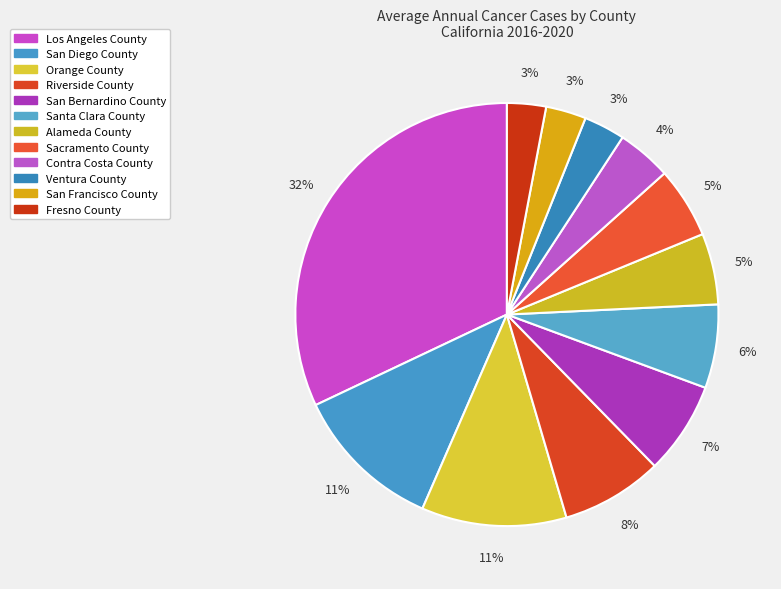

Count the number of slices in the pie.

12